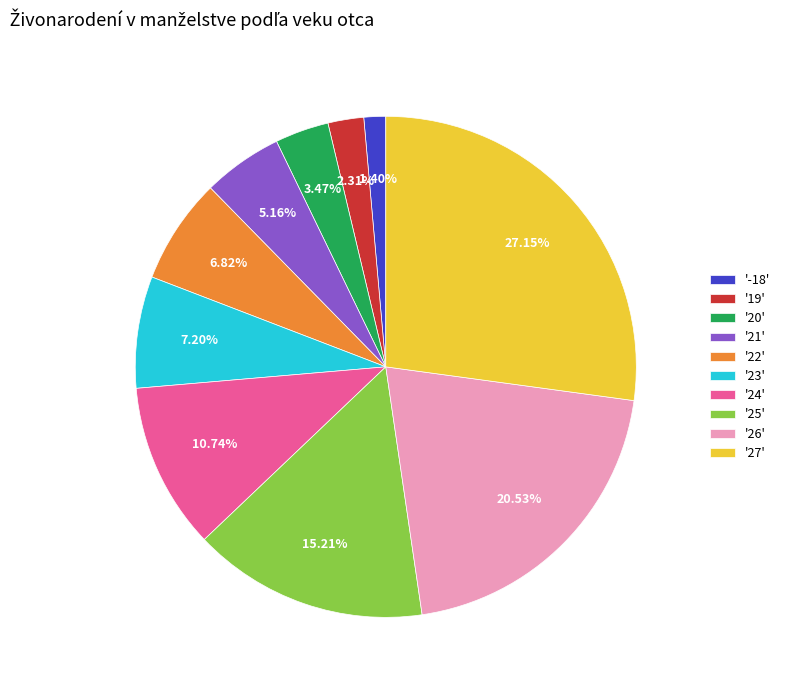

Do '-18' and '20' together represent more than half of the pie?

No